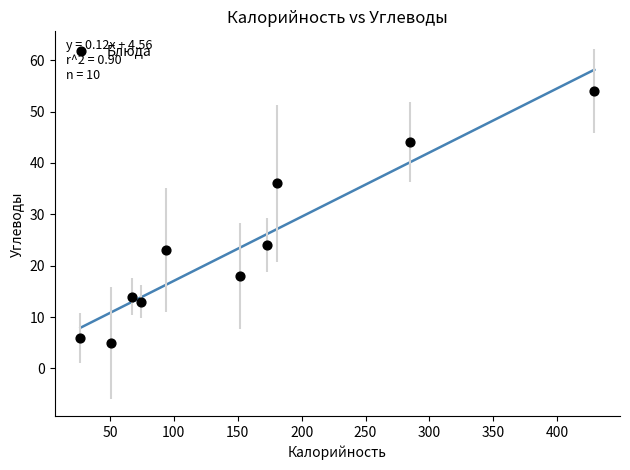

What is the range of Y values (max minus min)?

49